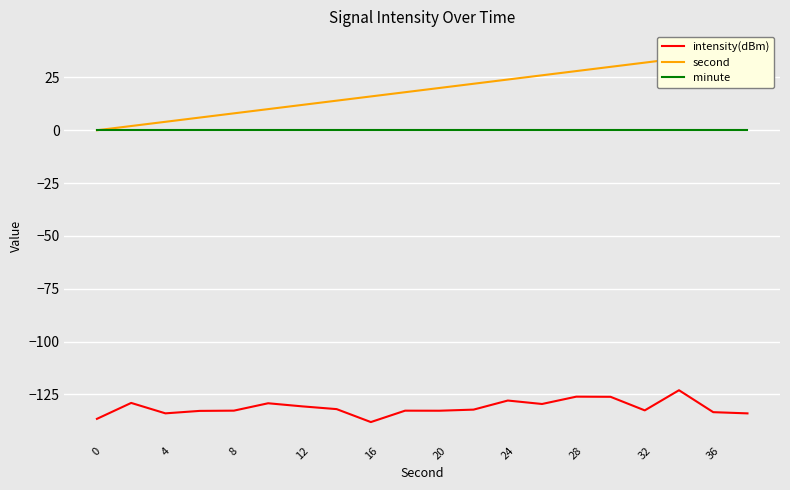

Is the value of intensity(dBm) at 32 greater than the value of minute at 32?

No